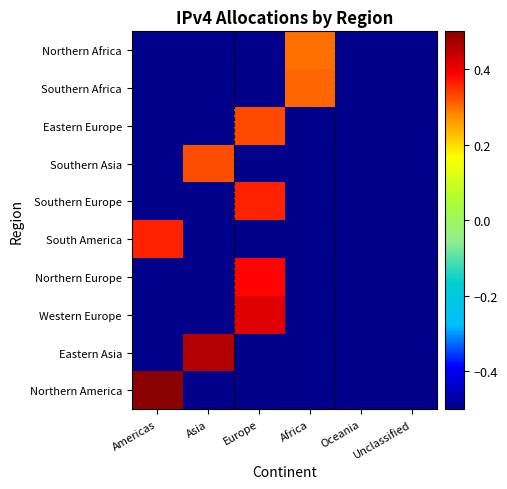

Reading left to right, transcribe all the data shown in this chart.

Northern America: Americas=0.5	Asia=-0.5	Europe=-0.5	Africa=-0.5	Oceania=-0.5	Unclassified=-0.5
Eastern Asia: Americas=-0.5	Asia=0.5	Europe=-0.5	Africa=-0.5	Oceania=-0.5	Unclassified=-0.5
Western Europe: Americas=-0.5	Asia=-0.5	Europe=0.4	Africa=-0.5	Oceania=-0.5	Unclassified=-0.5
Northern Europe: Americas=-0.5	Asia=-0.5	Europe=0.4	Africa=-0.5	Oceania=-0.5	Unclassified=-0.5
South America: Americas=0.4	Asia=-0.5	Europe=-0.5	Africa=-0.5	Oceania=-0.5	Unclassified=-0.5
Southern Europe: Americas=-0.5	Asia=-0.5	Europe=0.4	Africa=-0.5	Oceania=-0.5	Unclassified=-0.5
Southern Asia: Americas=-0.5	Asia=0.3	Europe=-0.5	Africa=-0.5	Oceania=-0.5	Unclassified=-0.5
Eastern Europe: Americas=-0.5	Asia=-0.5	Europe=0.3	Africa=-0.5	Oceania=-0.5	Unclassified=-0.5
Southern Africa: Americas=-0.5	Asia=-0.5	Europe=-0.5	Africa=0.3	Oceania=-0.5	Unclassified=-0.5
Northern Africa: Americas=-0.5	Asia=-0.5	Europe=-0.5	Africa=0.3	Oceania=-0.5	Unclassified=-0.5